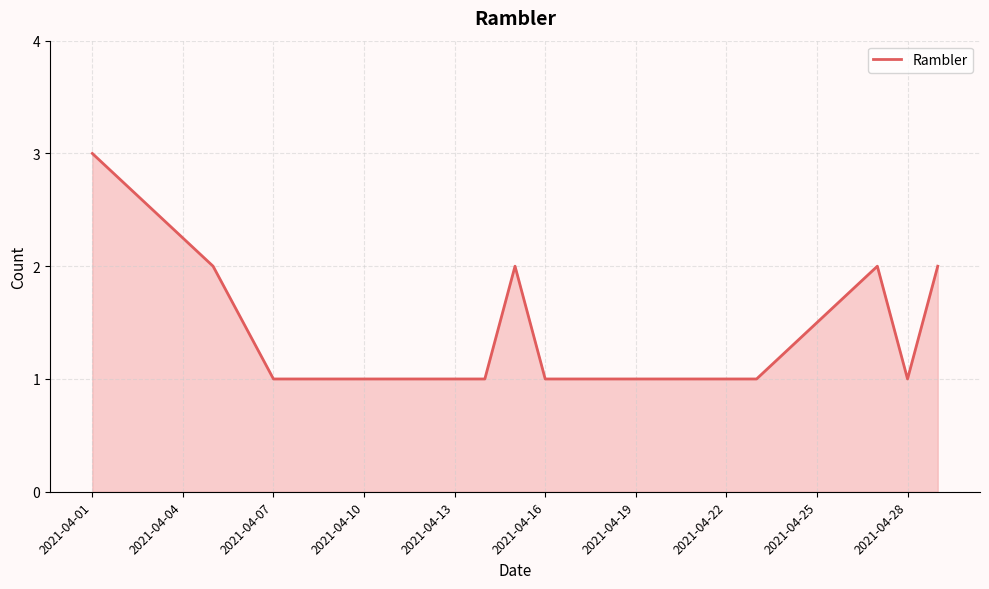

What is the maximum value shown in the chart?

3